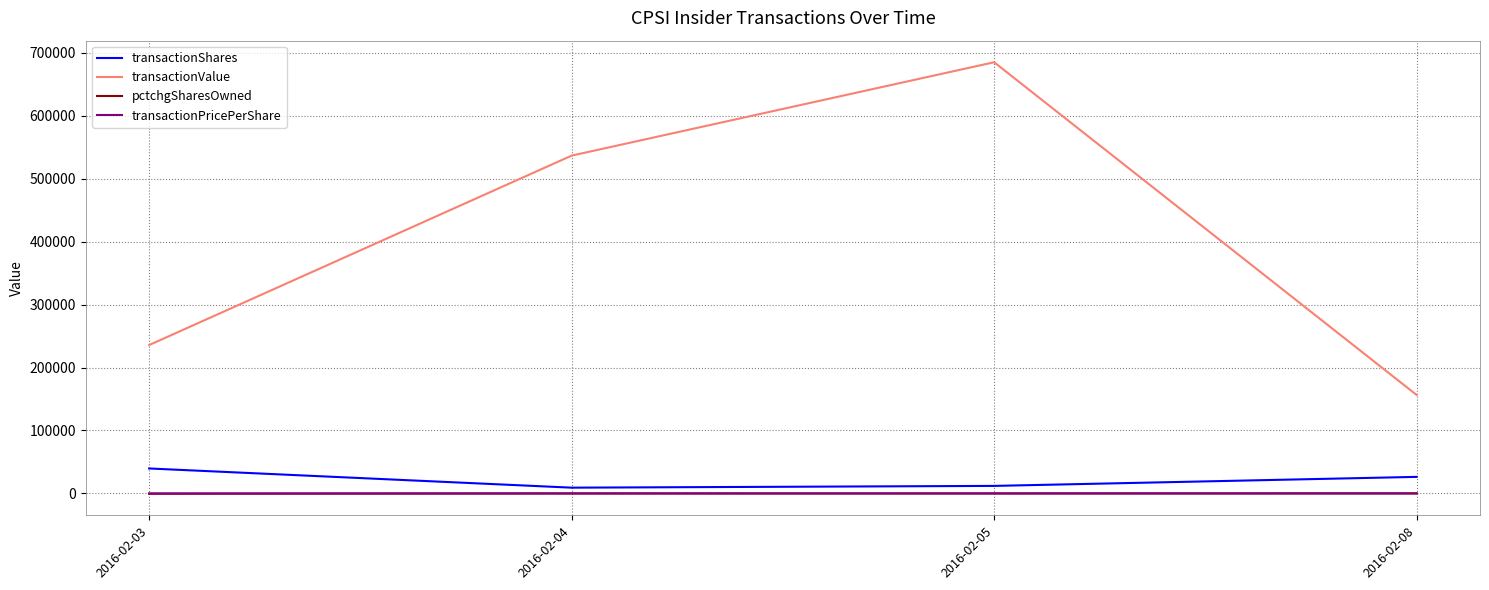

Count the number of data series in this chart.

4